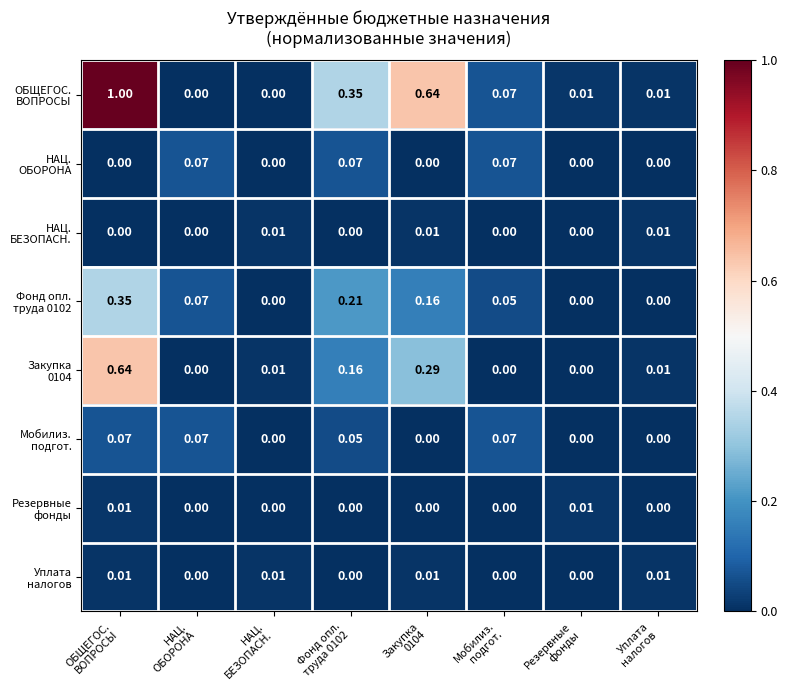

Which series has the largest total across all categories?

ОБЩЕГОС. ВОПРОСЫ